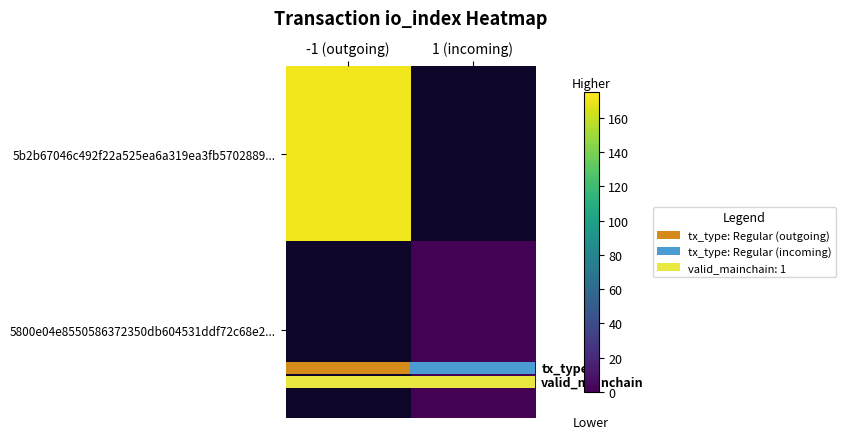

Is it true that 5b2b67046c492f22a525ea6a319ea3fb5702889... equals 171.0 at -1 (outgoing)?

True